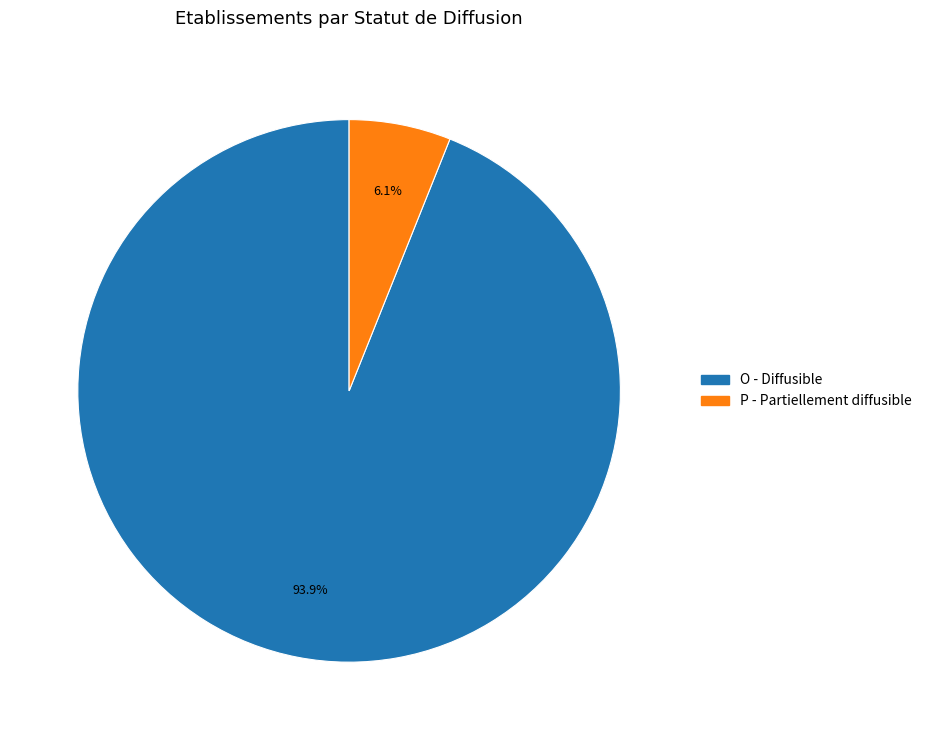

Is there any slice that represents more than half of the pie?

Yes